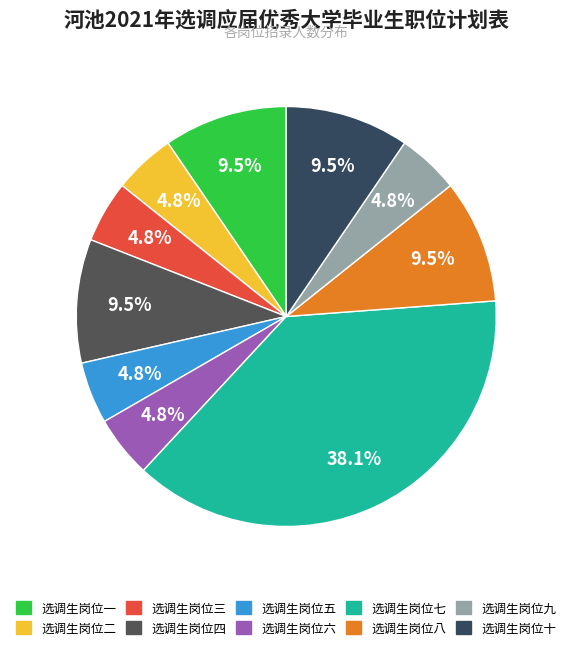

How many segments does this pie chart have?

10